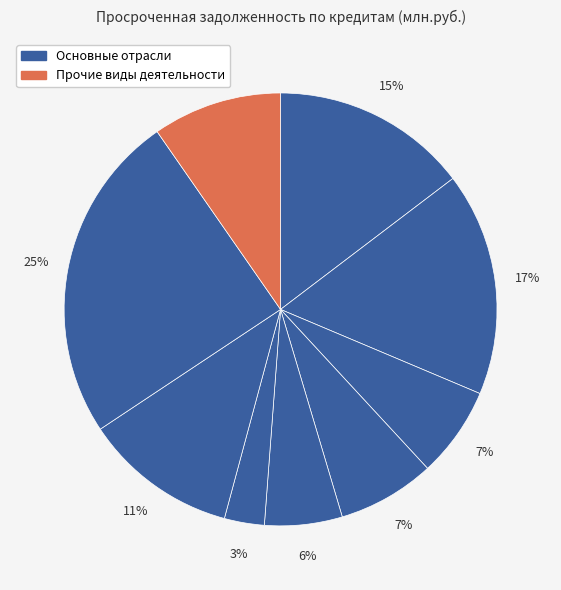

Count the number of slices in the pie.

9